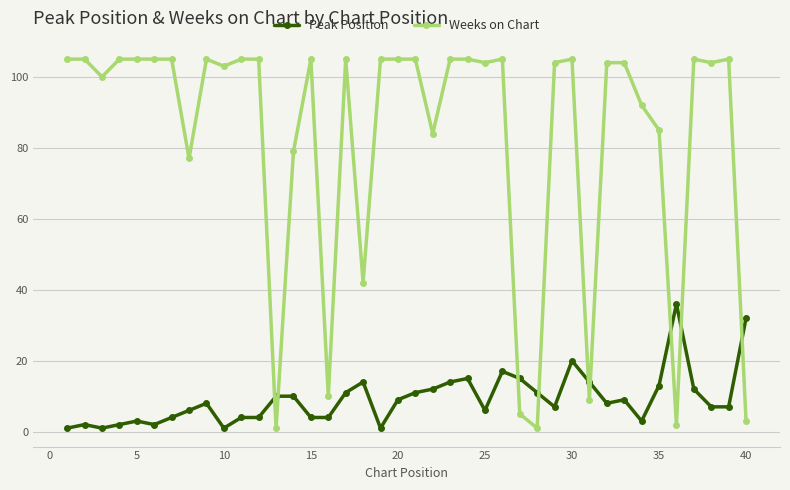

Which series has the largest total across all categories?

Weeks on Chart